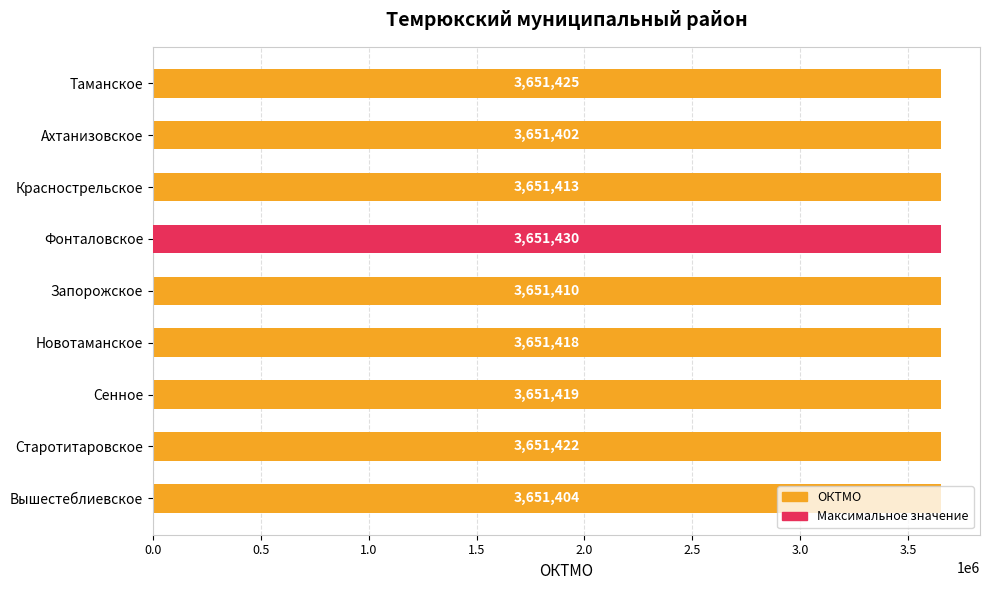

How many bars are there in total?

9